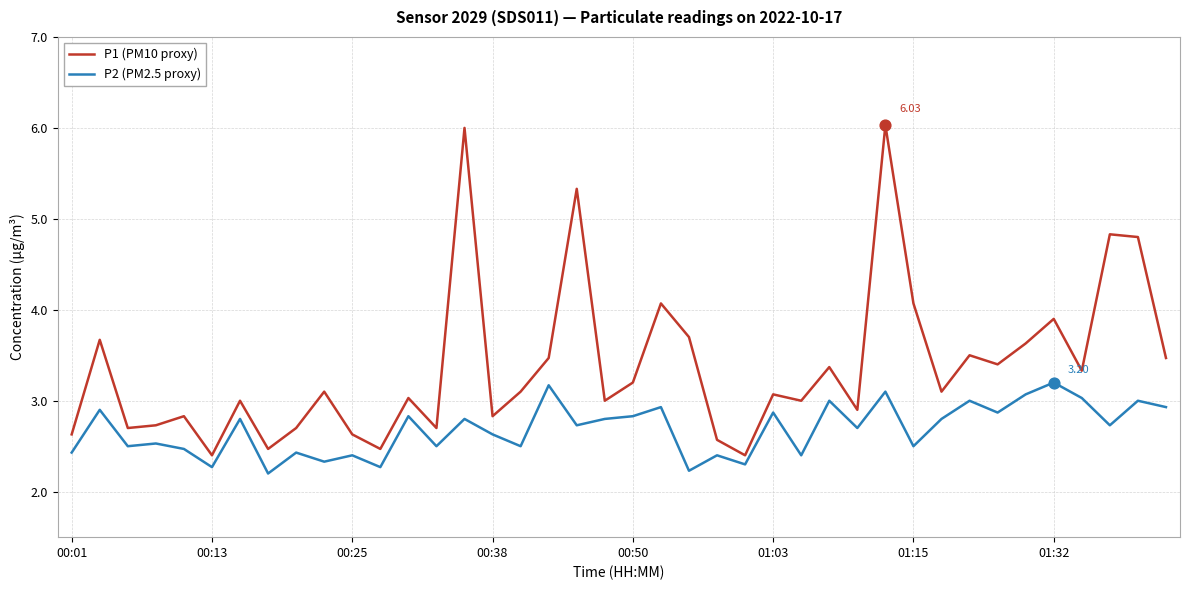

Which series has the largest range (max minus min)?

P1 (PM10 proxy)